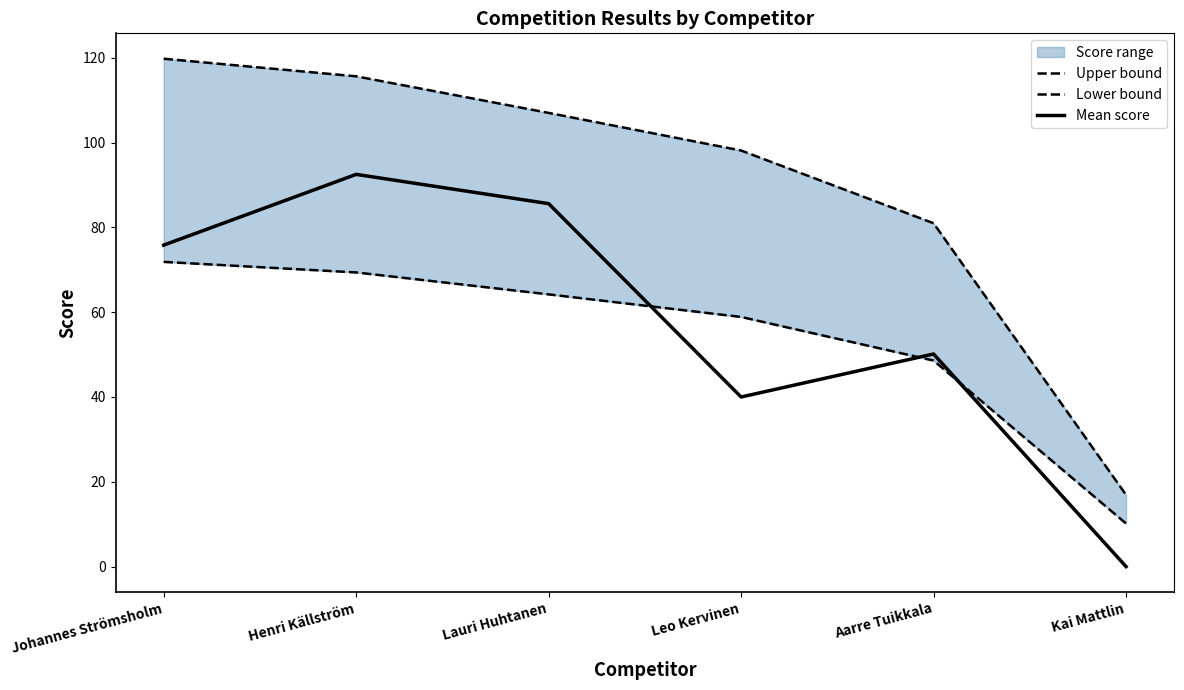

At which label does Lower bound first exceed 64?

Johannes Strömsholm